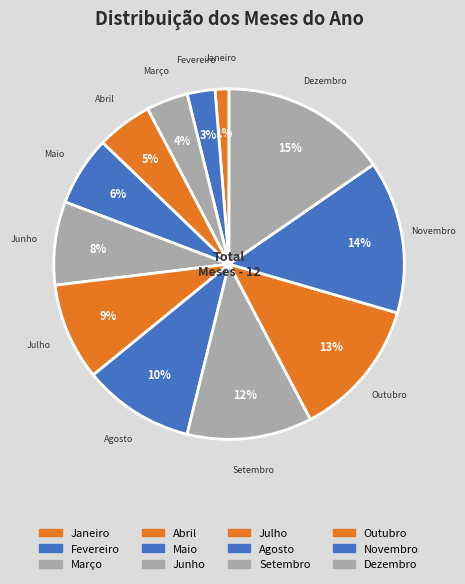

Does Julho represent more than half of the total?

No